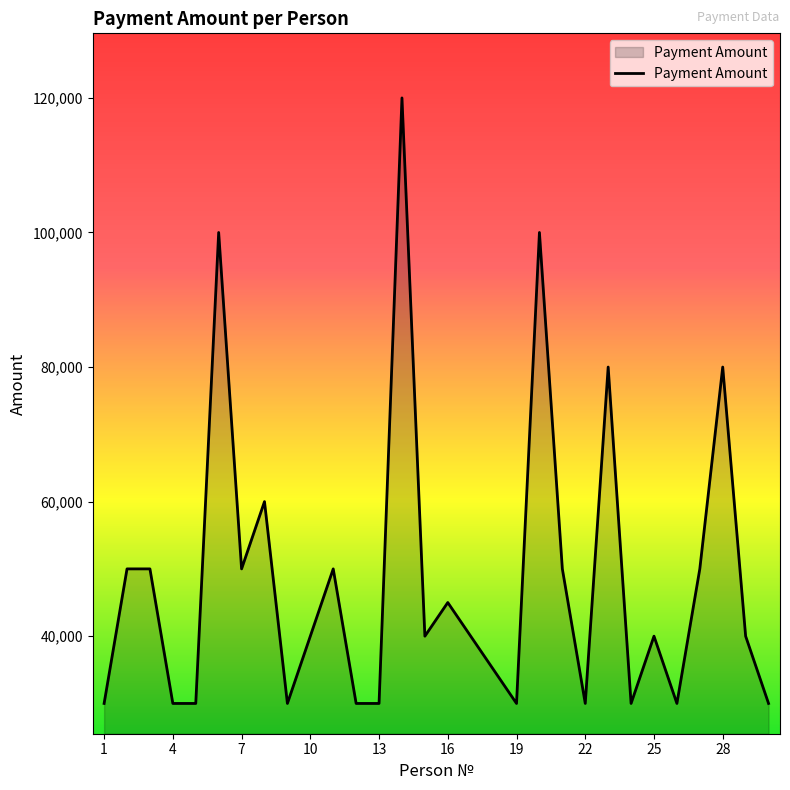

What is the greatest value displayed?

120000